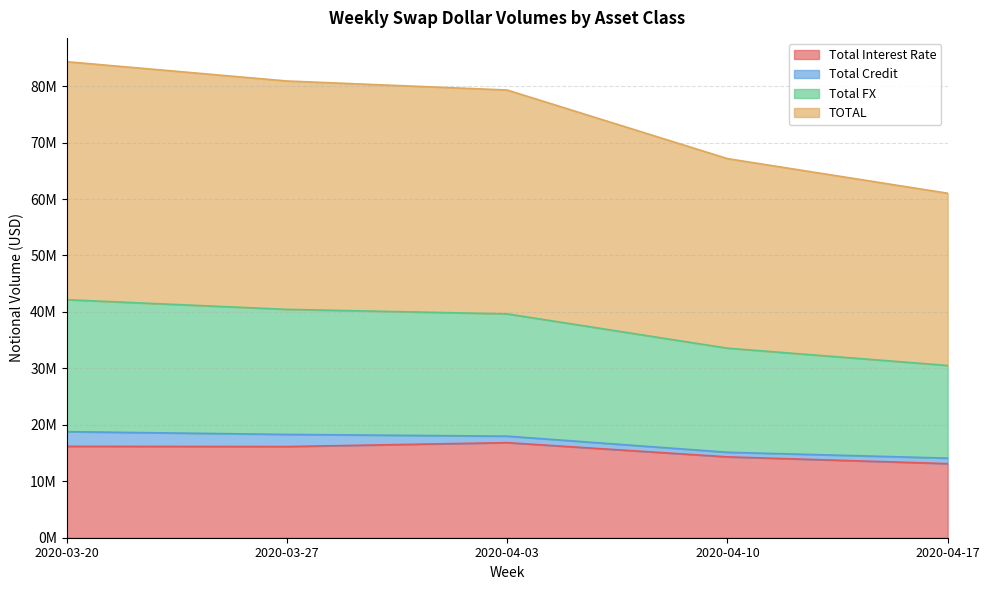

True or false: Total Interest Rate and Total FX intersect in this chart.

False